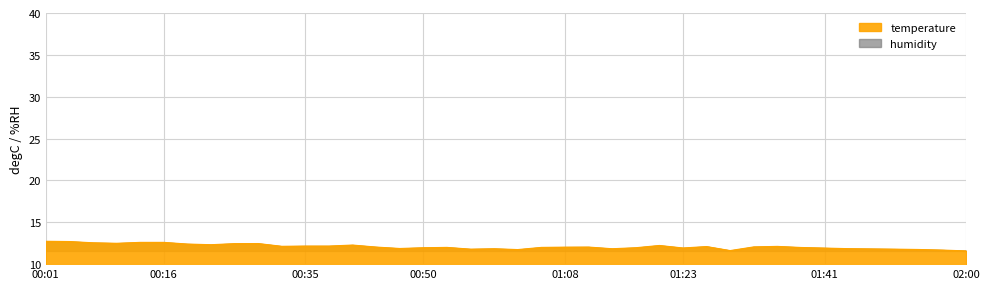

At which label is the value closest to 12?

00:53